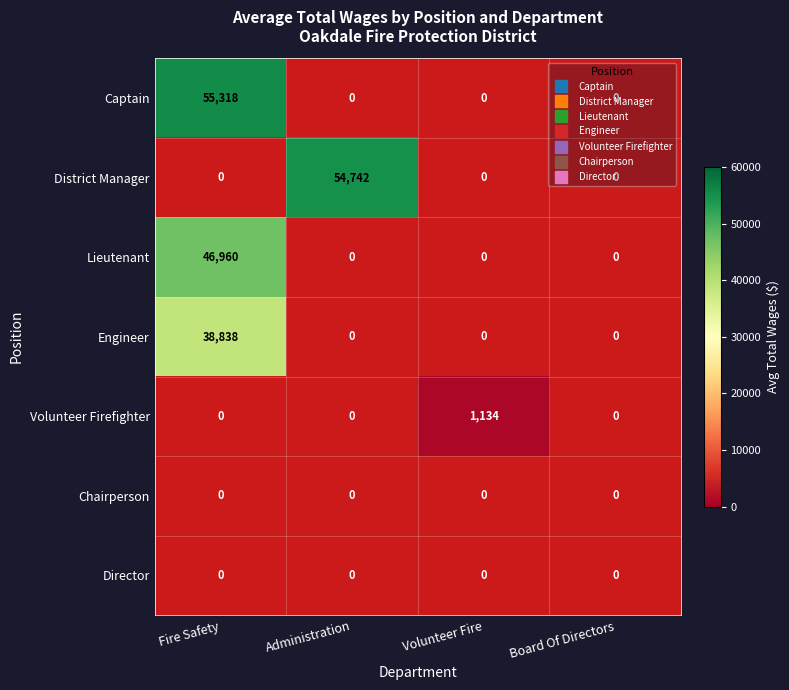

Which series has the widest spread of values?

Captain